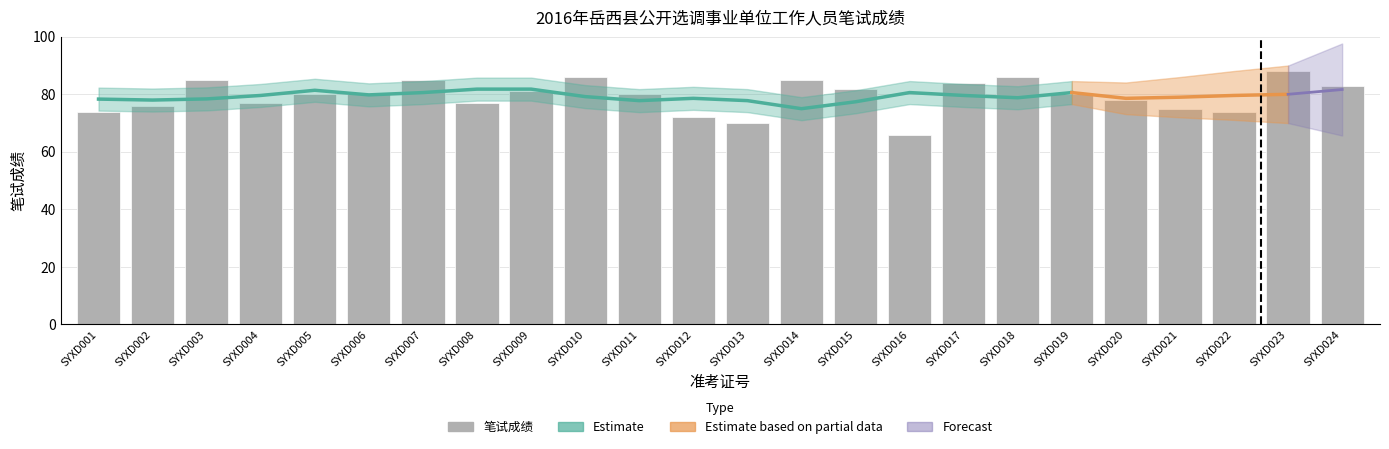

Between SYXD013 and SYXD014, which is larger?

SYXD014